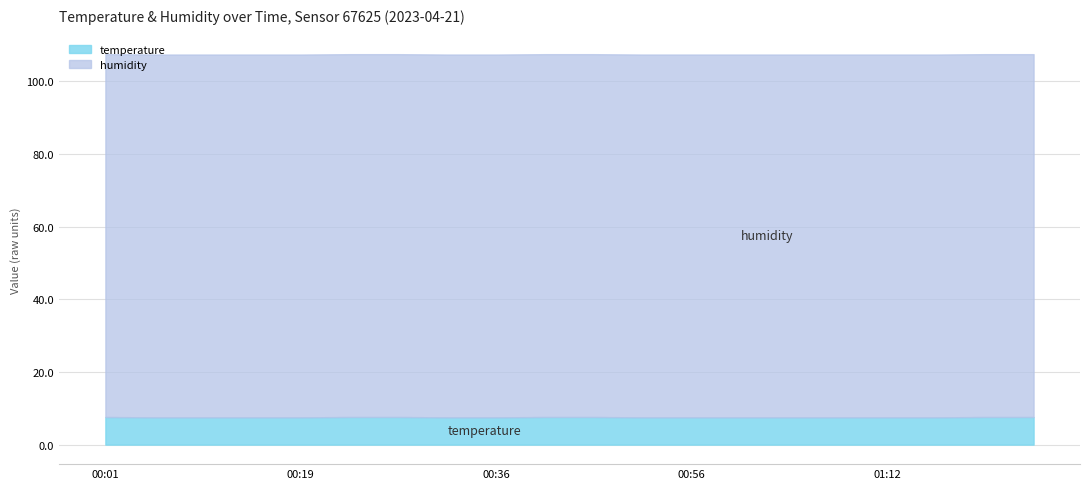

Which series has the largest range (max minus min)?

temperature